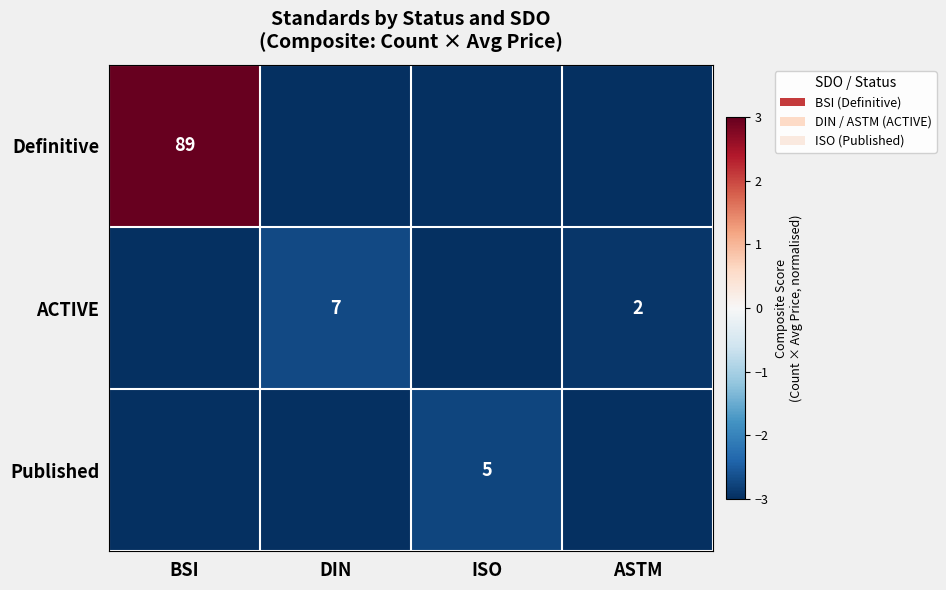

The Published series shows -1.5 at ISO. True or false?

False